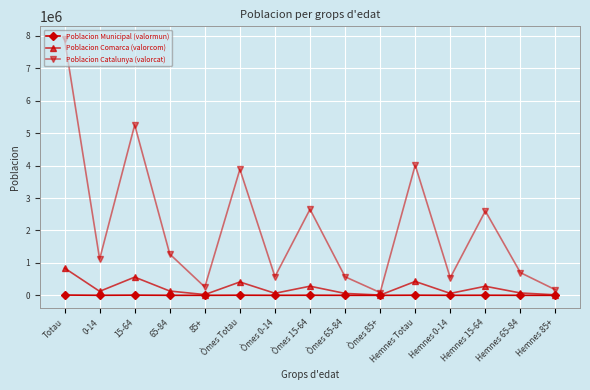

The Poblacion Comarca (valorcom) series shows 59121 at Òmes 65-84. True or false?

True